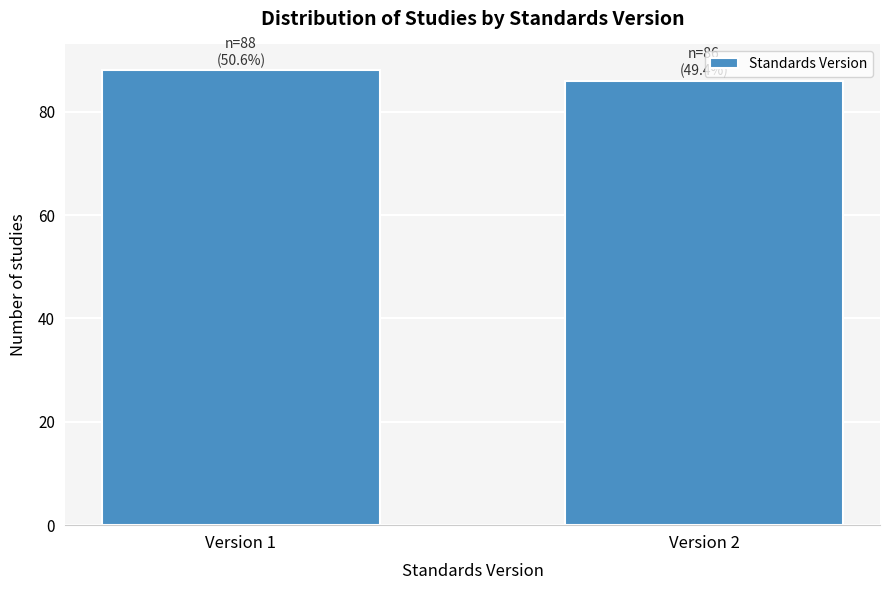

Reading left to right, extract all data points from this chart.

88	86